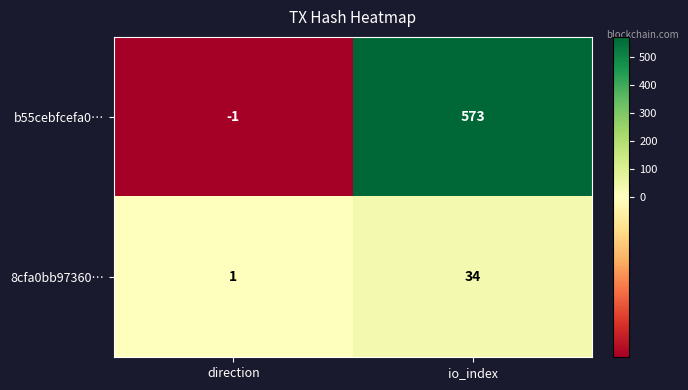

At which category is the sum across all series the highest?

io_index